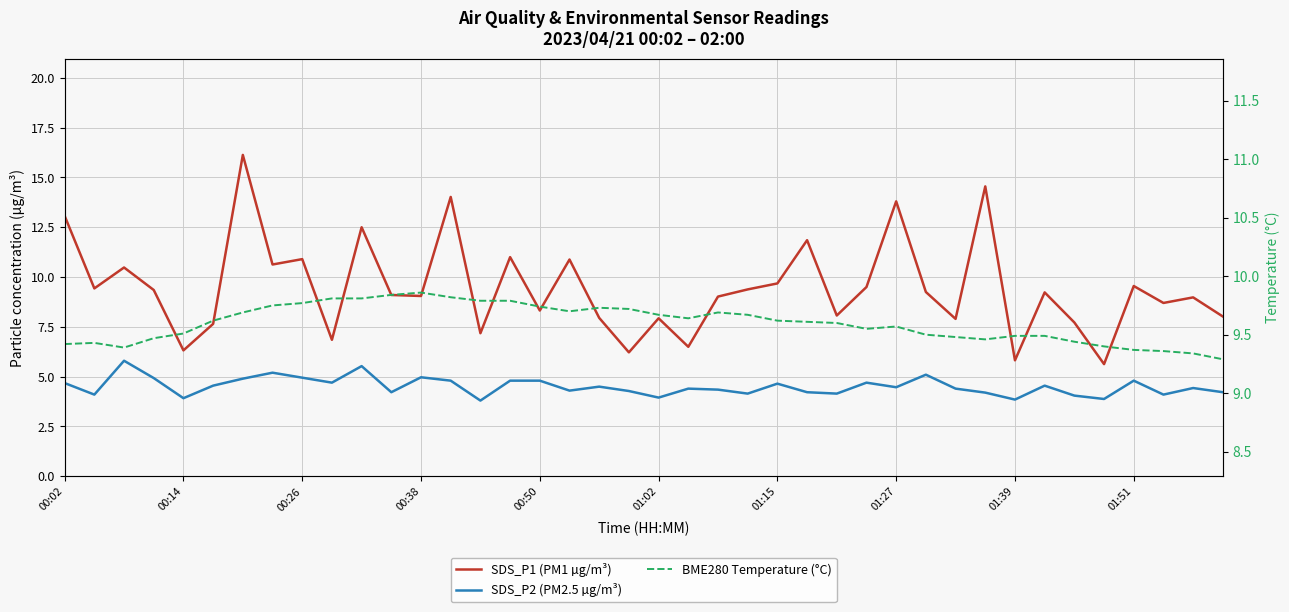

At which category does the chart reach its minimum across all series?

14